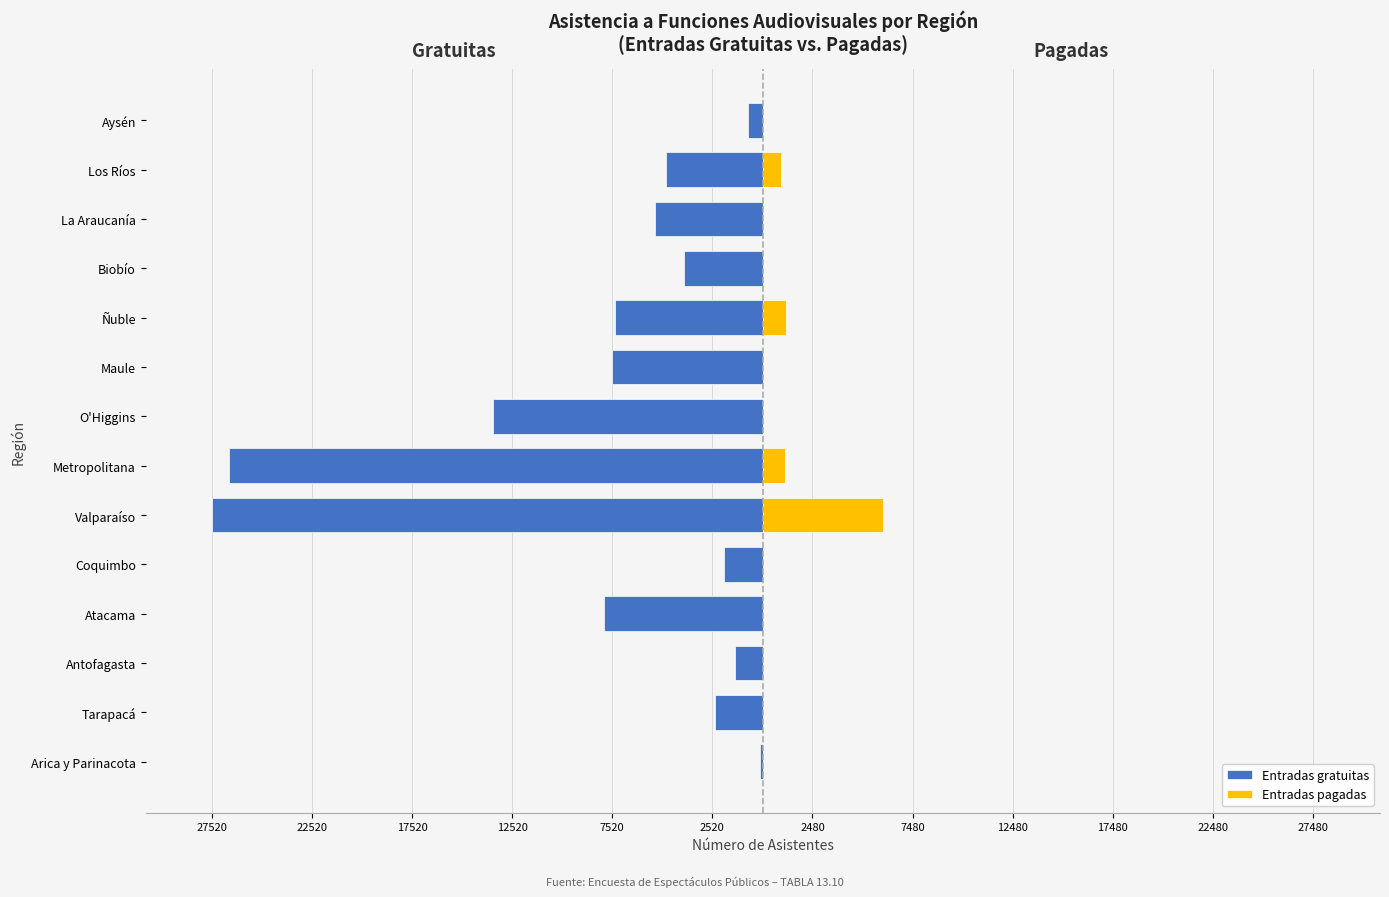

Are the bars horizontal?

Yes